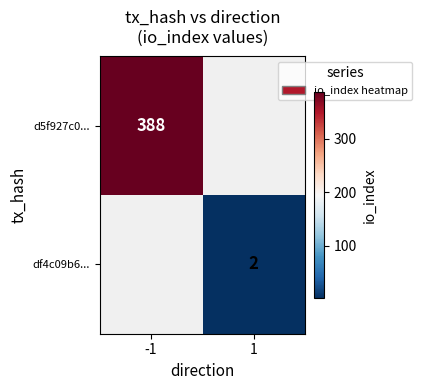

True or false: d5f927c0... has a value of 388 at -1.

True